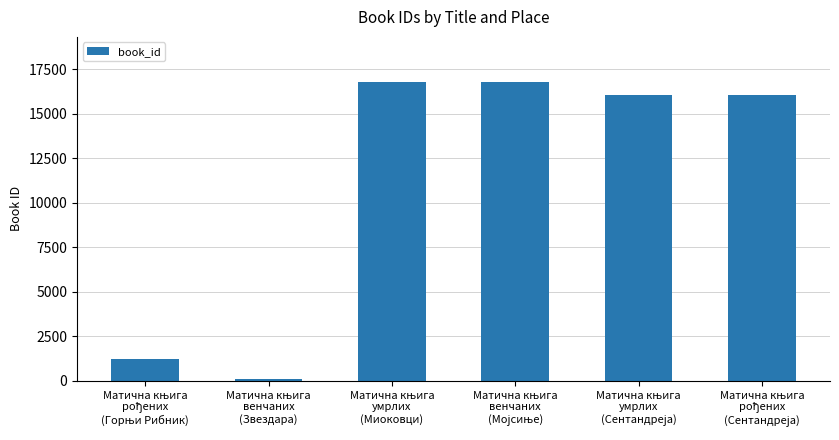

What is the maximum value shown in the chart?

16790